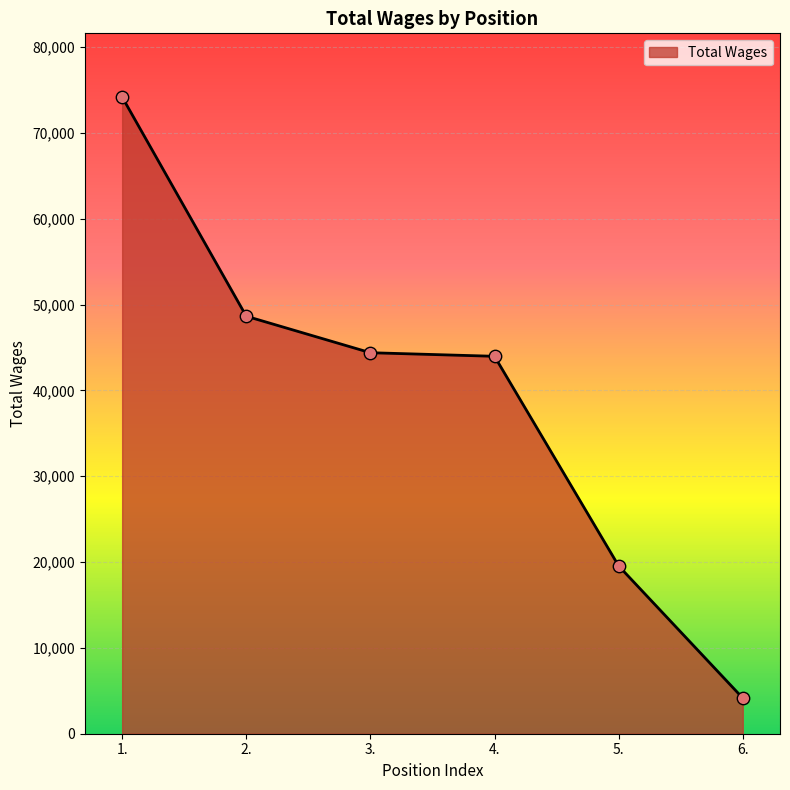

Which has a higher value, 5. or 1.?

1.